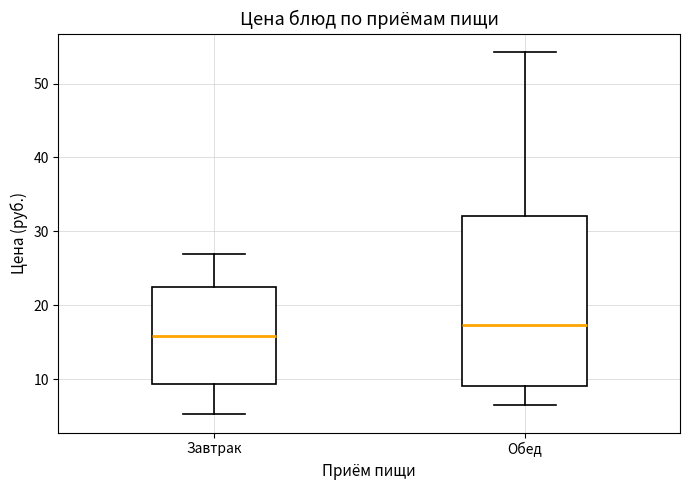

Where is the upper edge of the box for Обед on the y-axis? The values are not printed on the chart, so give them approximately, as read against the axis.

32